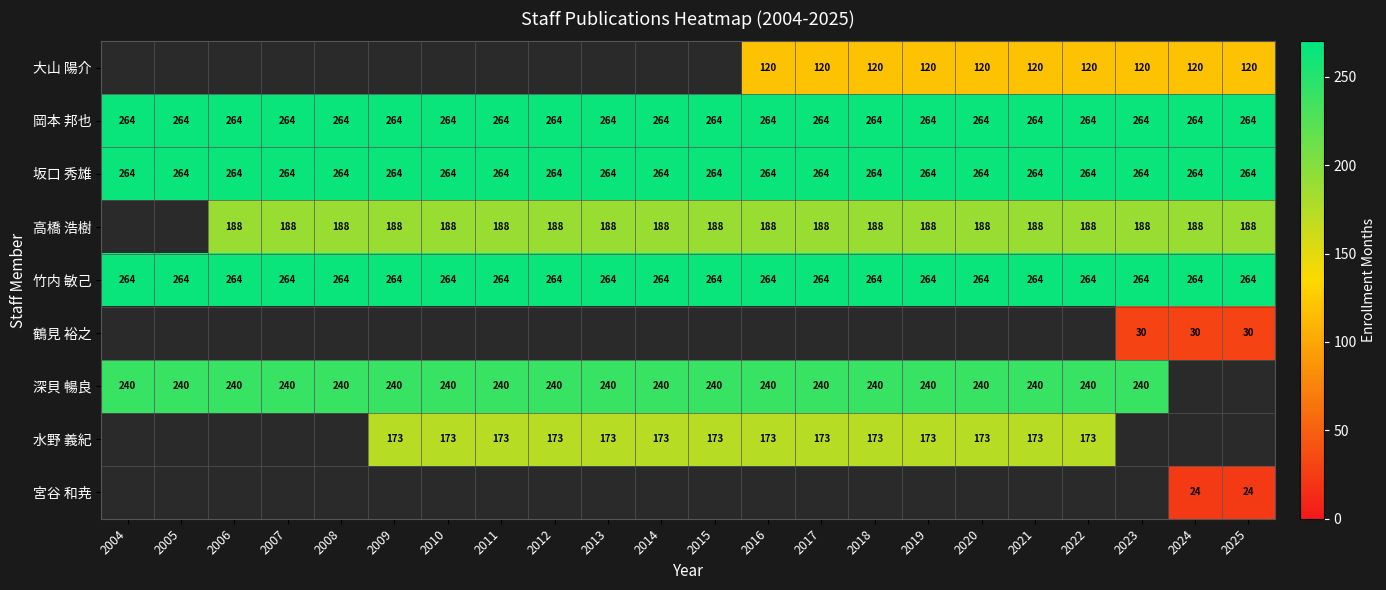

Read the 竹内 敏己 value at 2010.

264